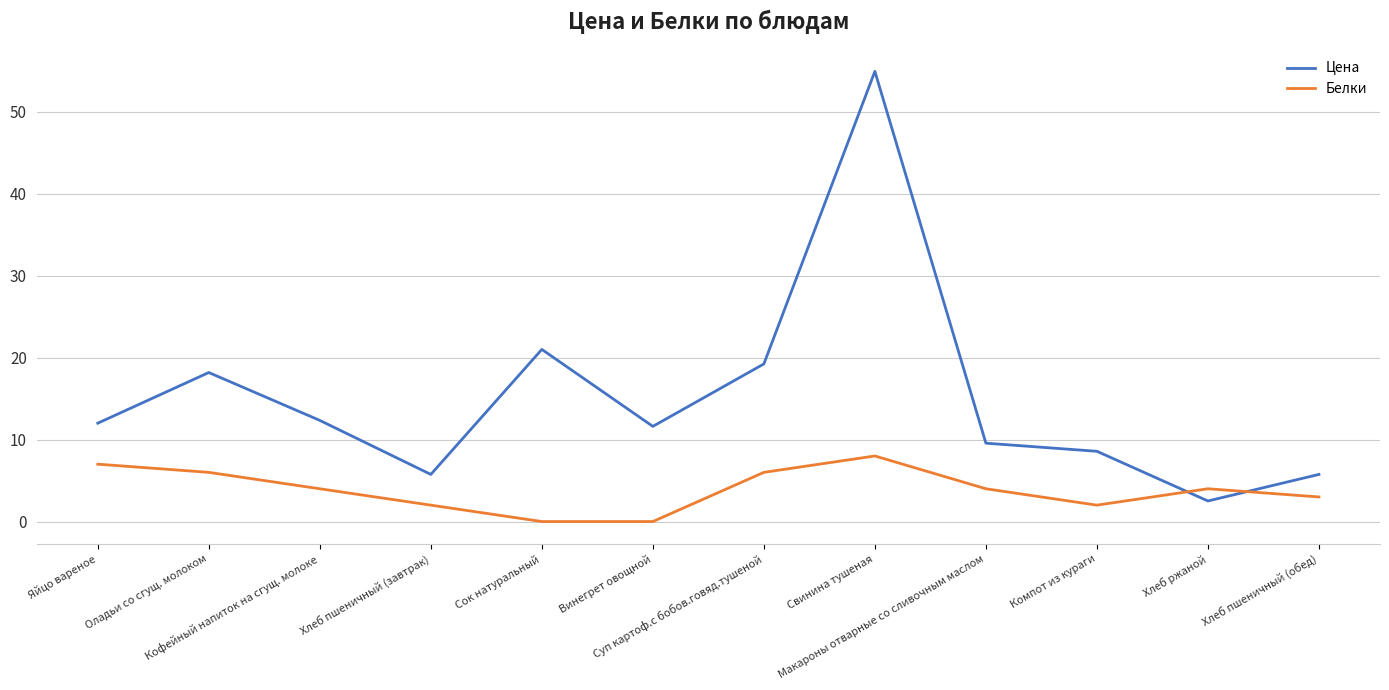

Which category has the highest value across all series?

Свинина тушеная